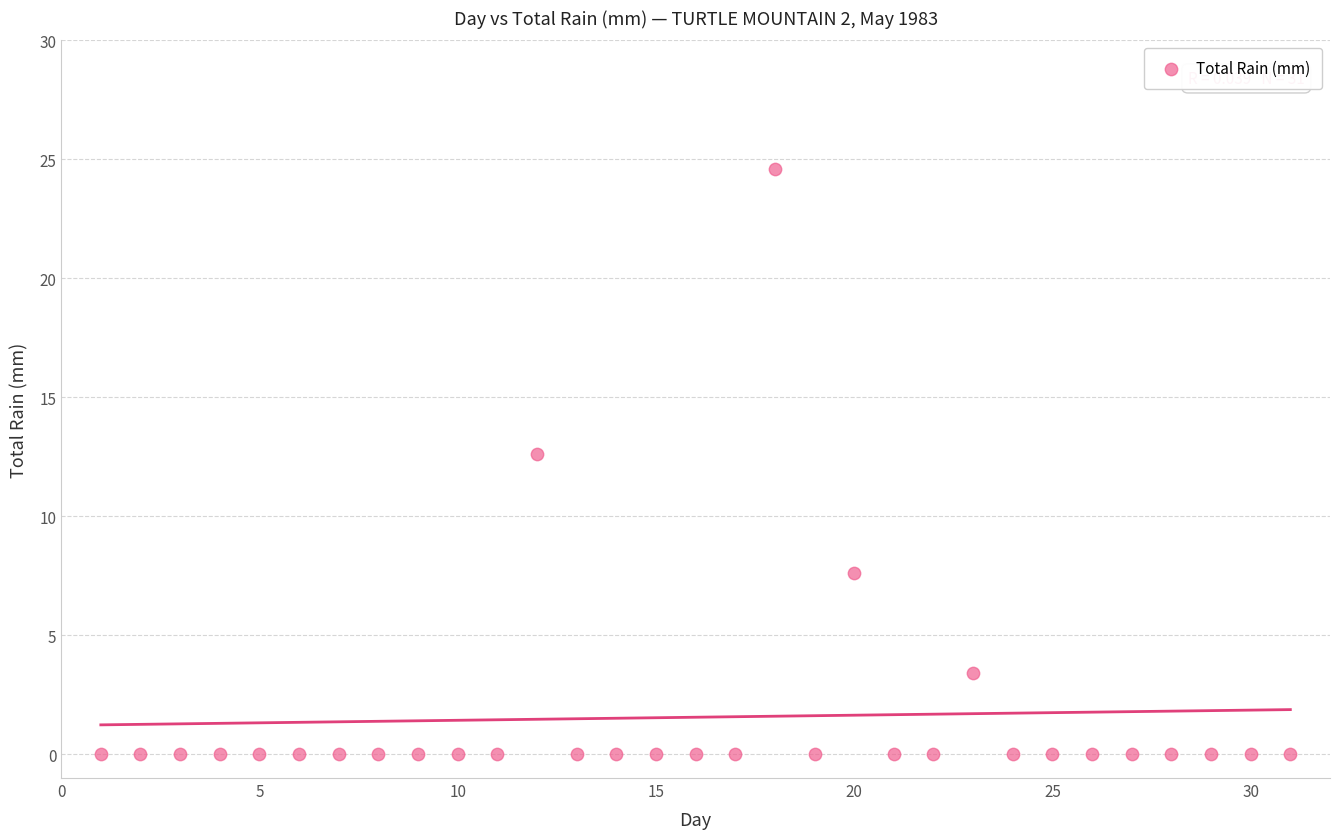

What is the range of X values (max minus min)?

30.0